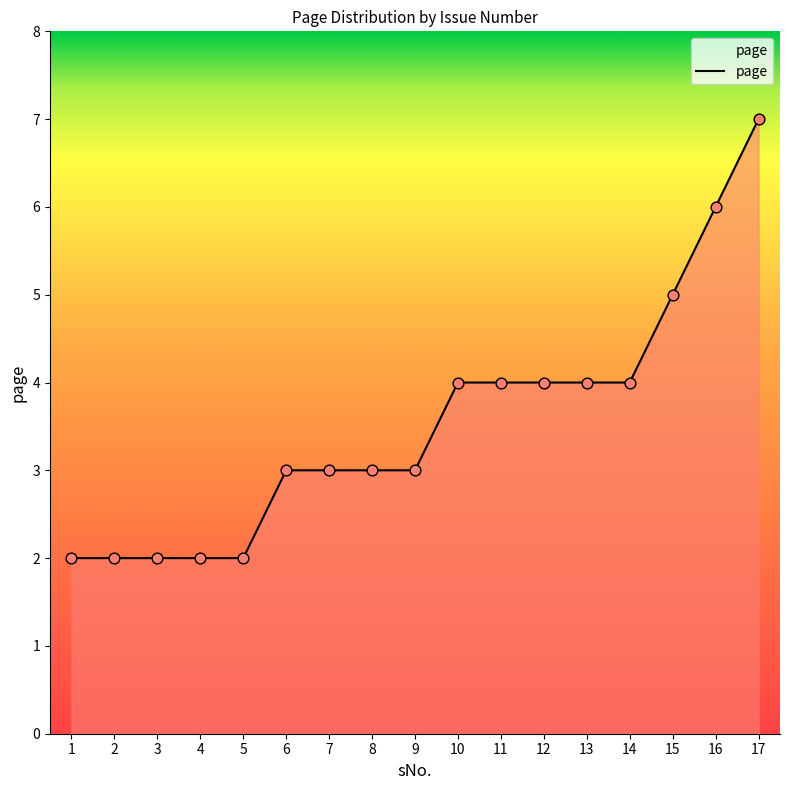

Which has a higher value, 16 or 10?

16